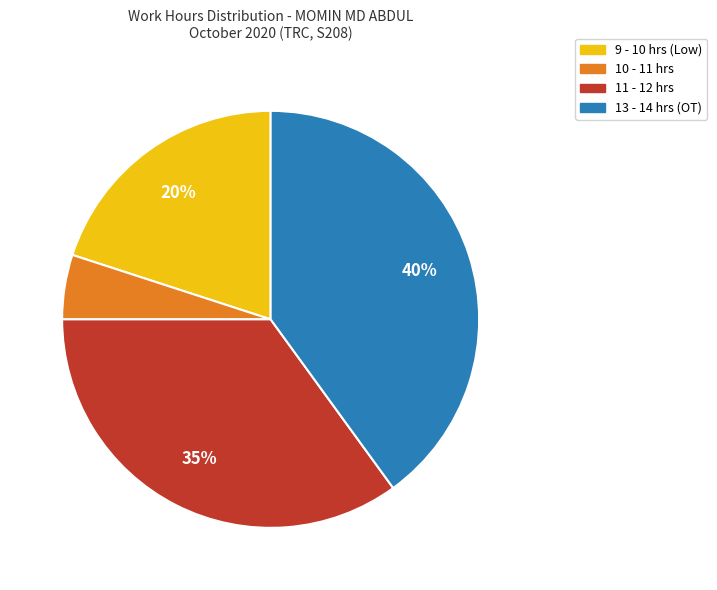

Is there any slice that represents more than half of the pie?

No